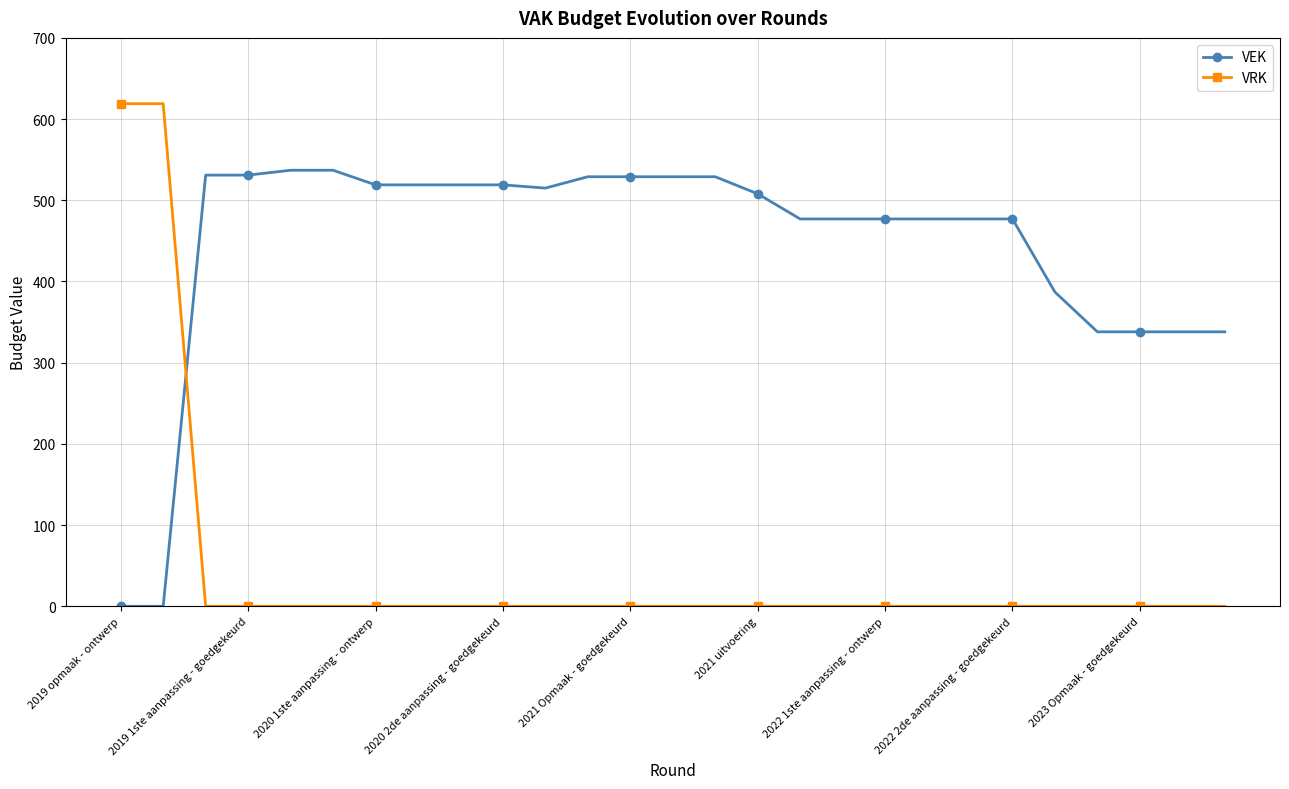

What is the maximum value shown in the chart?

619